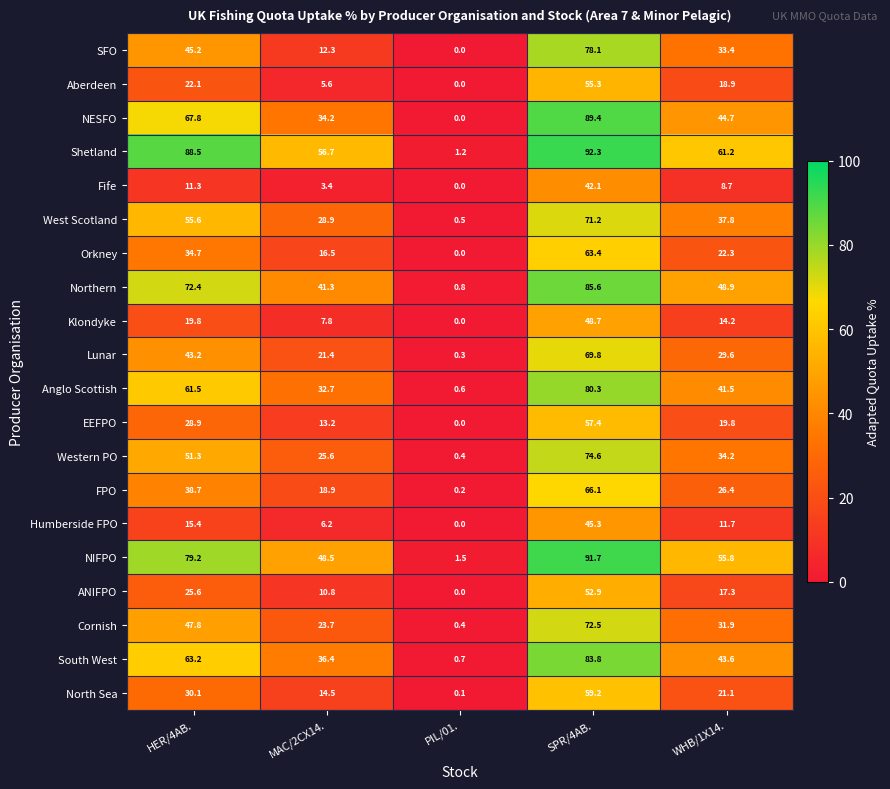

How many distinct data groups are displayed?

20